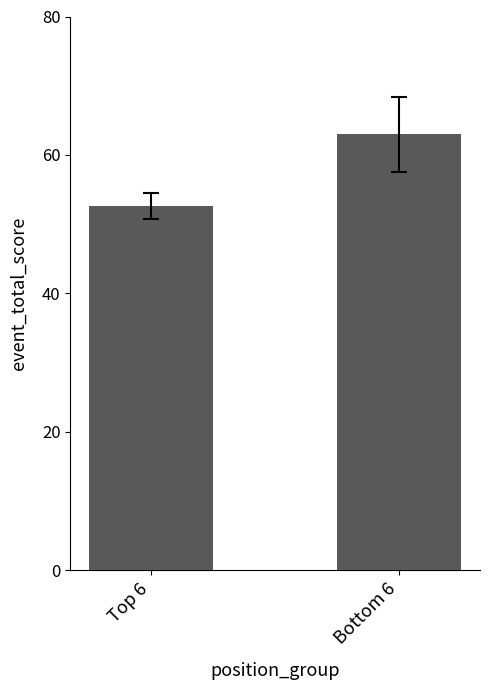

Reading left to right, list all the values displayed in this chart.

Top 6=52.7	Bottom 6=63.0